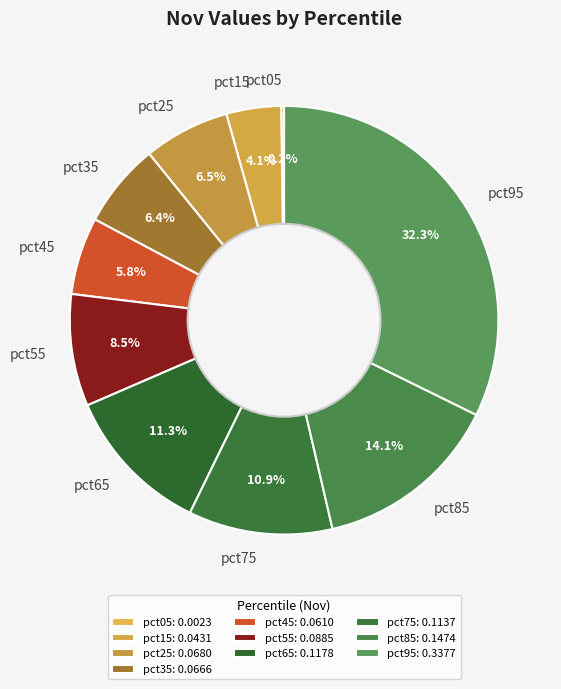

Between pct25 and pct45, which is larger?

pct25